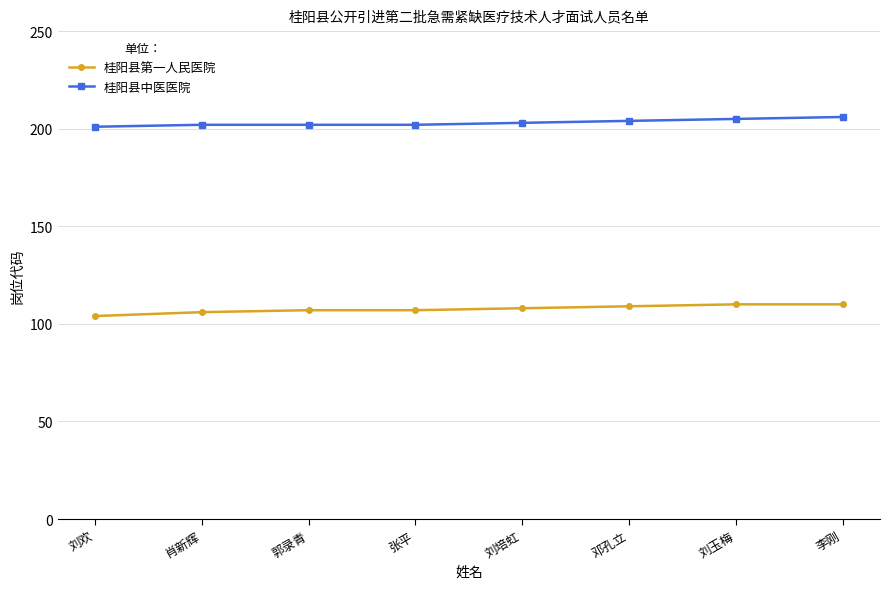

What is the value of the 桂阳县第一人民医院 point at the 7th from the left?

110